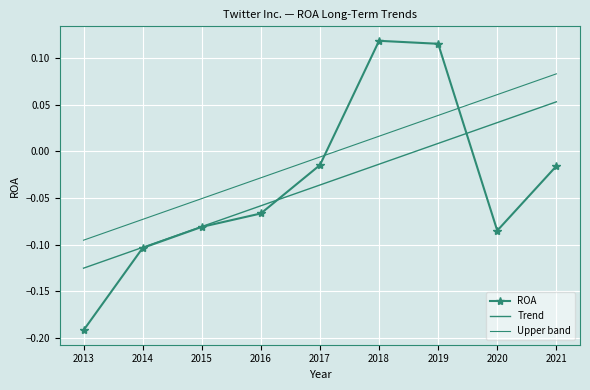

Which series changed the most between 2015 and 2018?

ROA